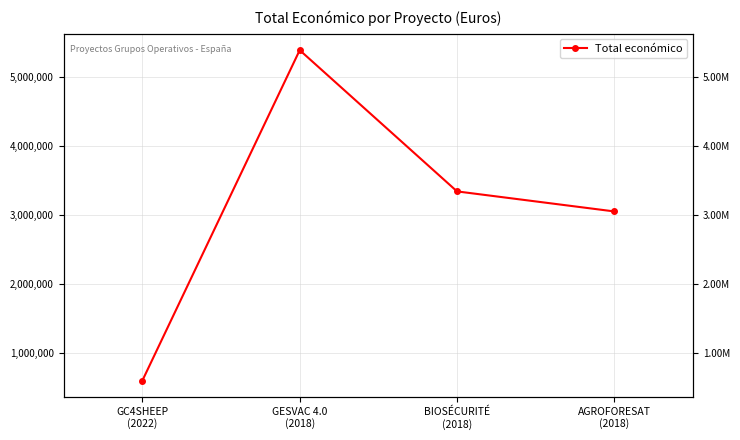

Does the chart have visible grid lines?

Yes